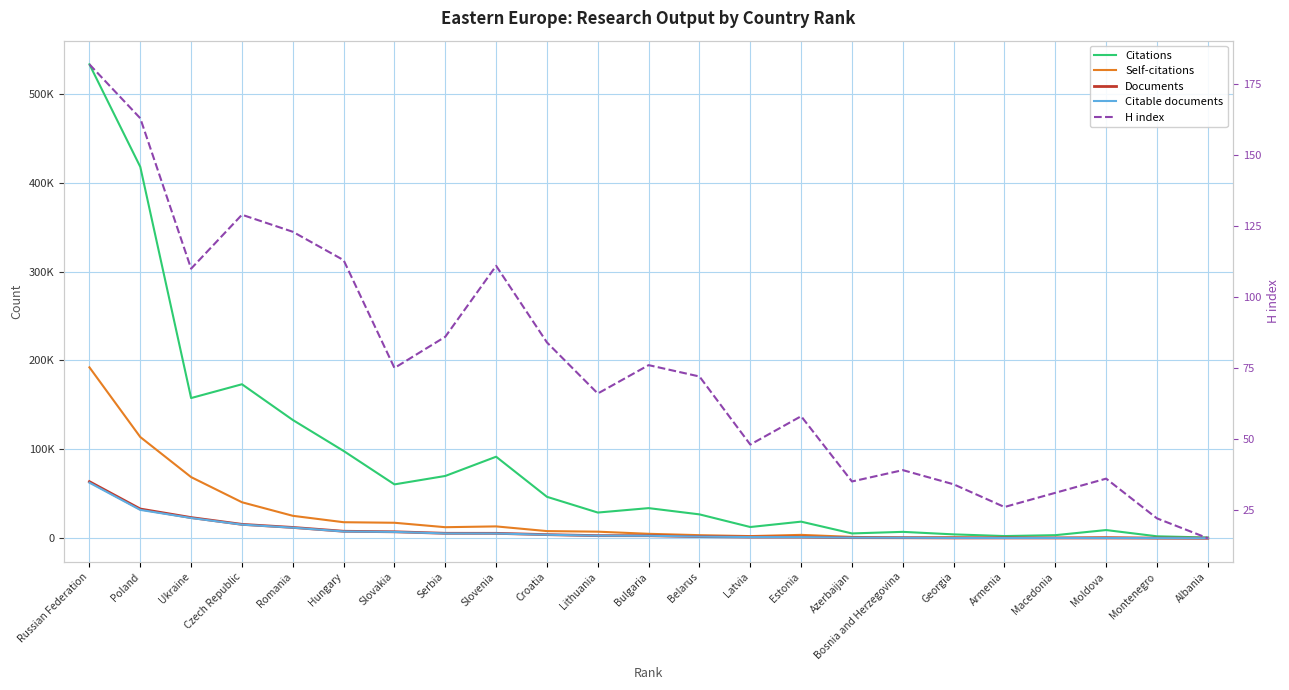

What position from the left is Azerbaijan?

16